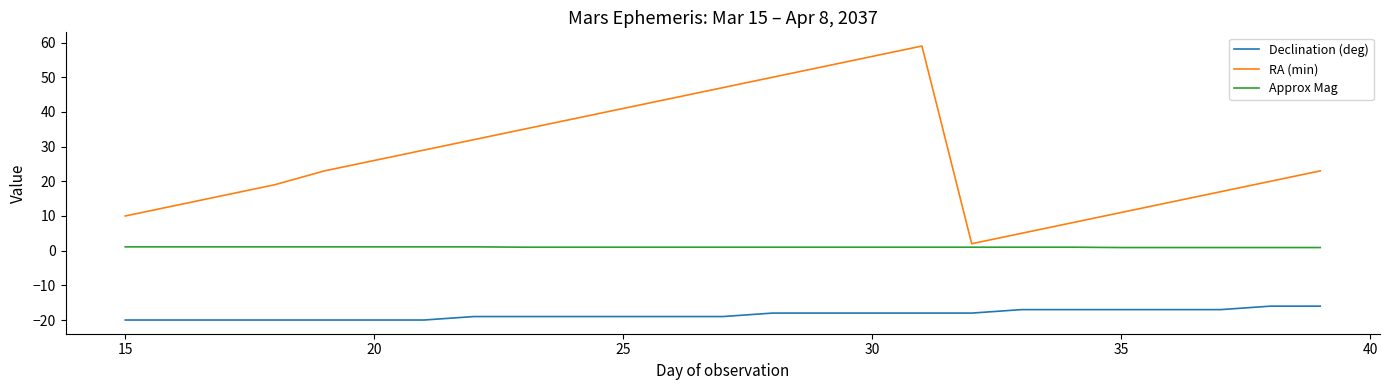

What is the minimum value shown in the chart?

-20.0